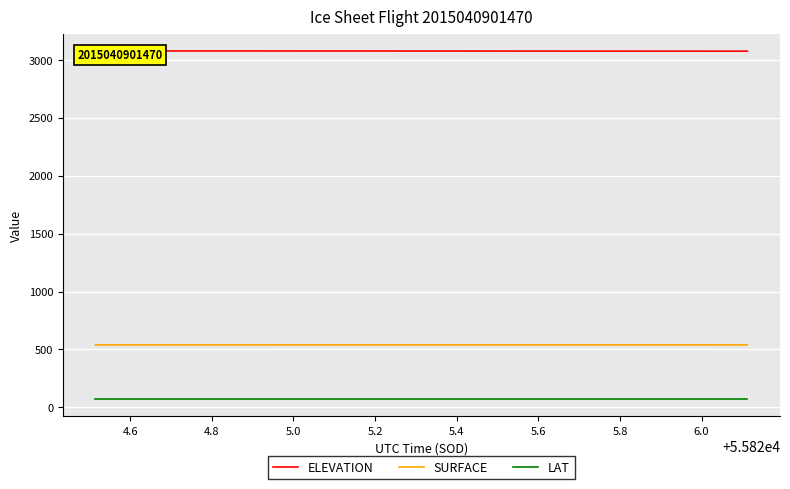

What is the difference between the maximum and minimum values in the SURFACE series?

0.3